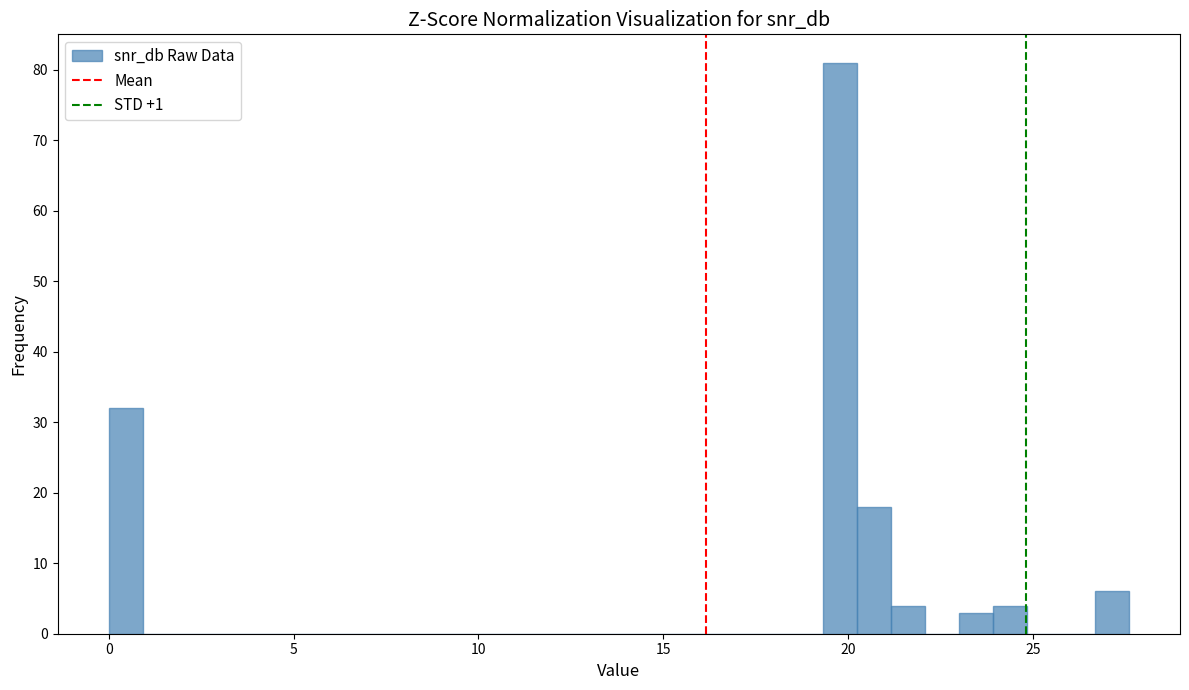

Around what value on the x-axis is the tallest bar? Give the approximate position of its centre, as read against the axis.

20.0